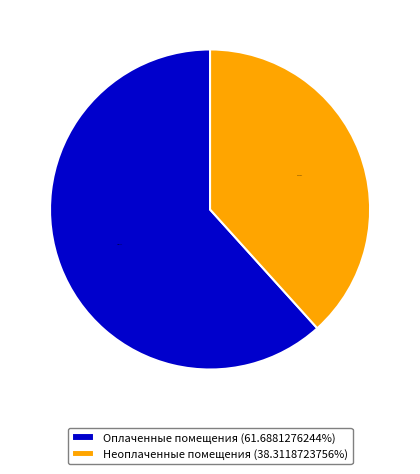

How many slices are in this pie chart?

2